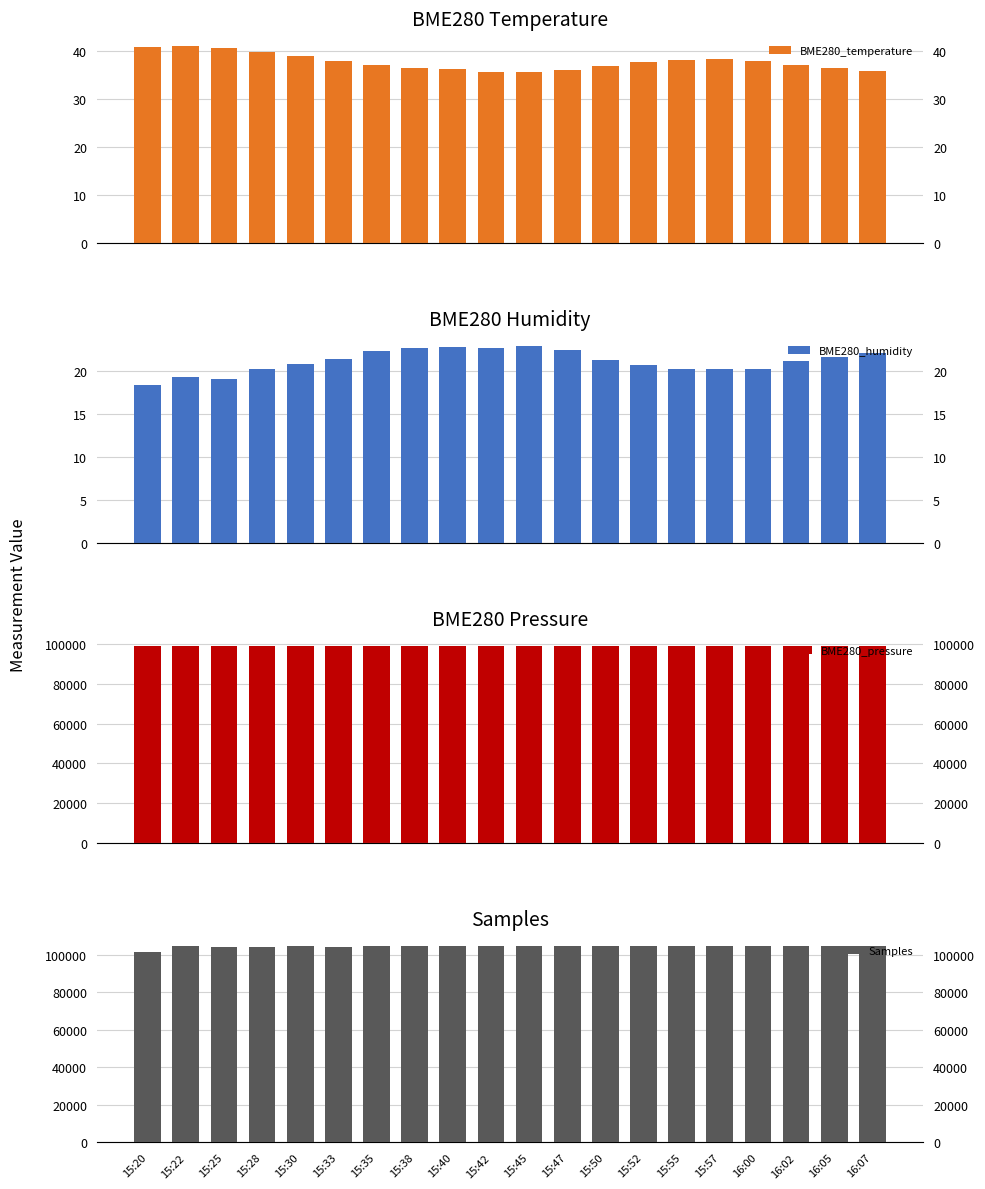

What is the difference between the highest and lowest values at 15:47?

104596.6